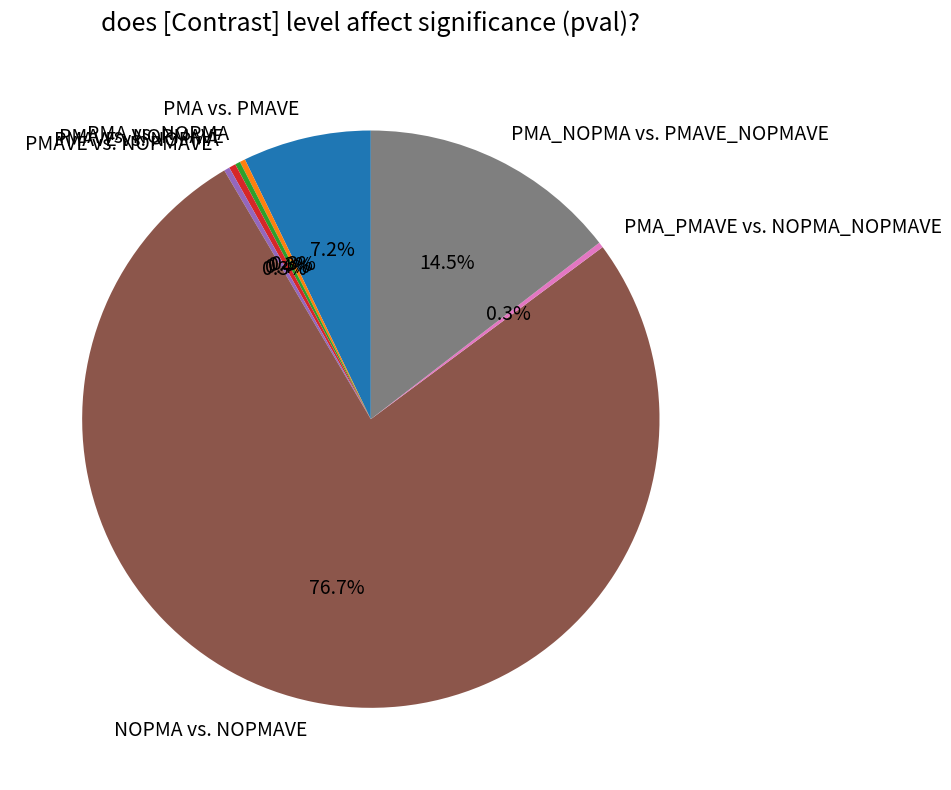

How many slices are in this pie chart?

8